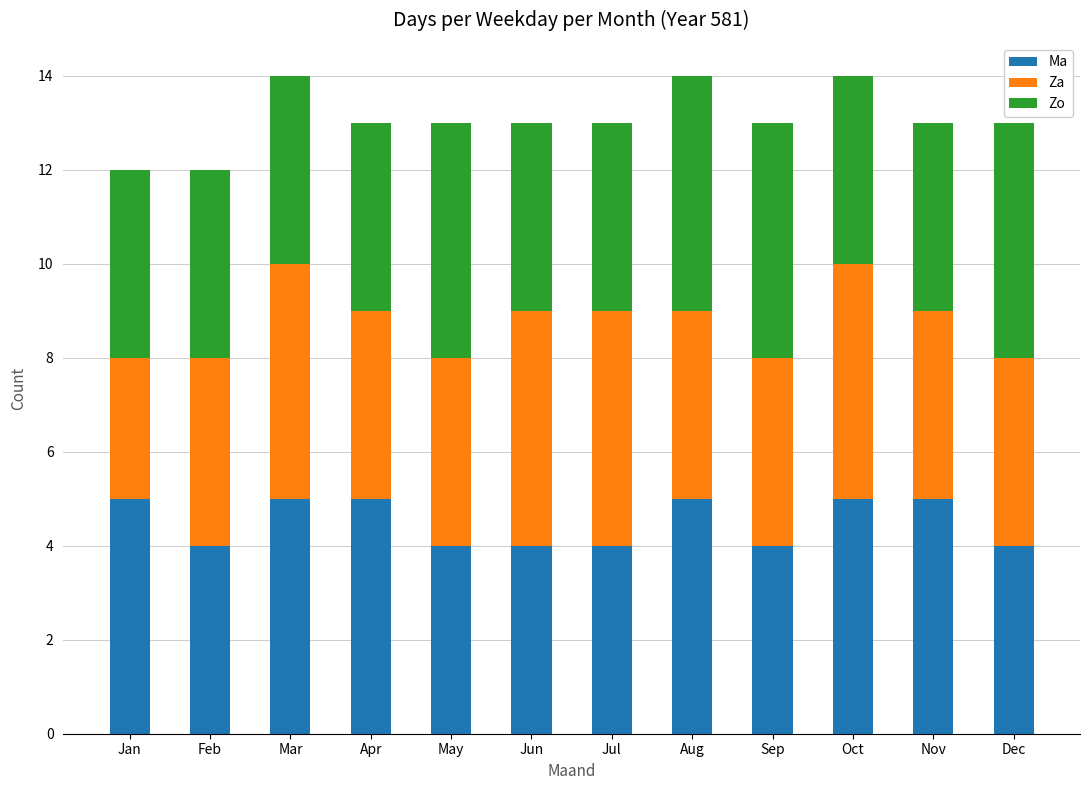

The Ma series shows 8 at Oct. True or false?

False